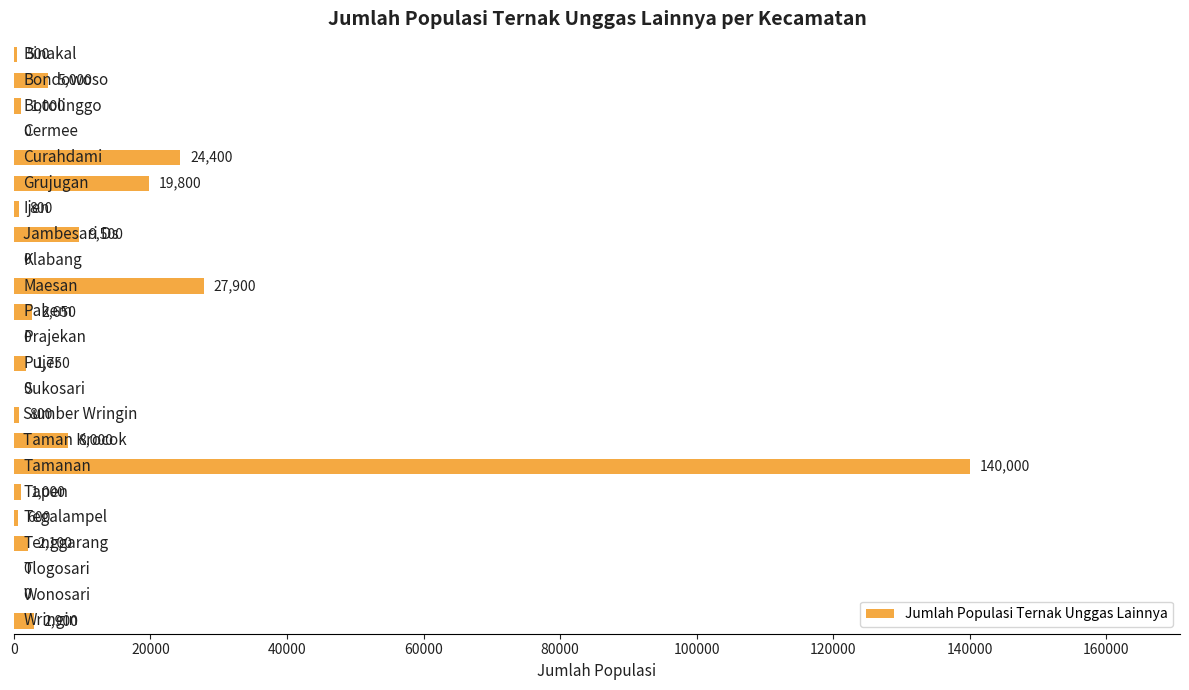

What is the maximum value shown in the chart?

140000